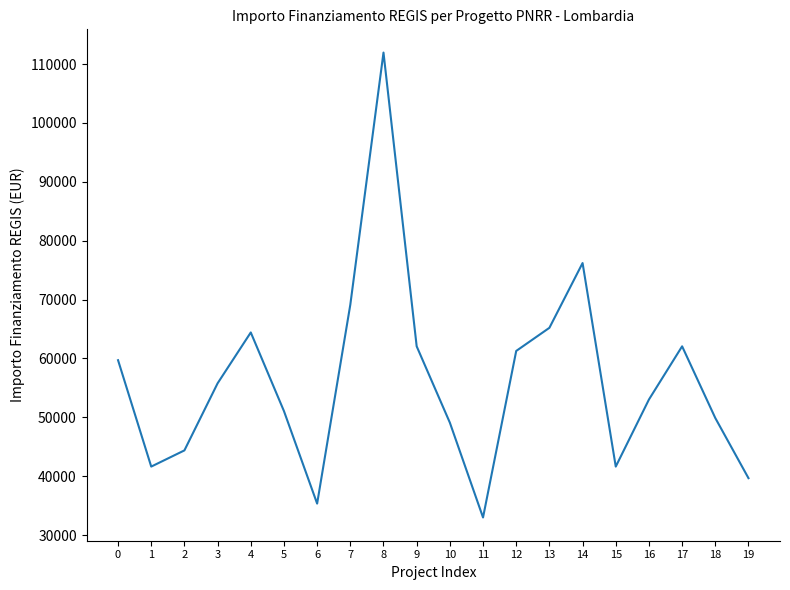

The value at 13 is 35937.6. True or false?

False